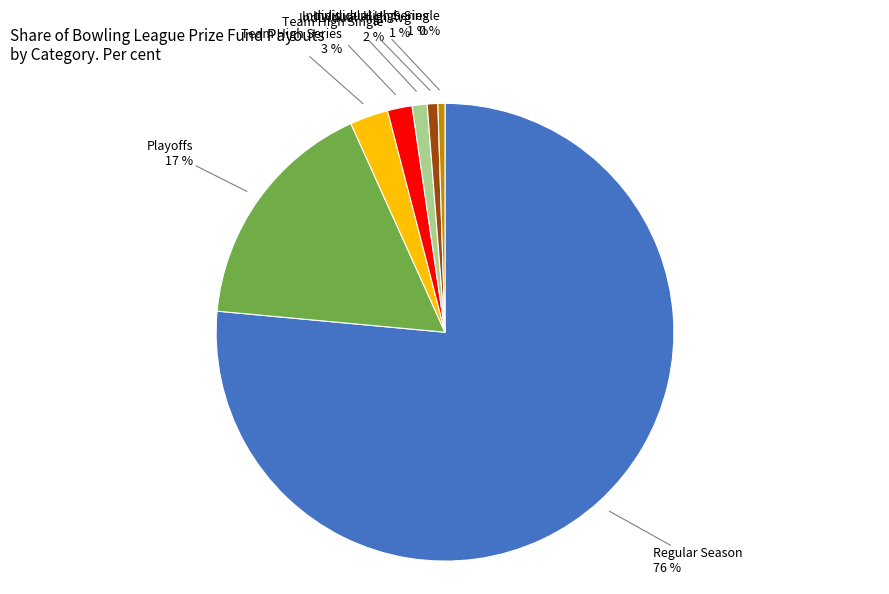

Does any single category account for the majority?

Yes